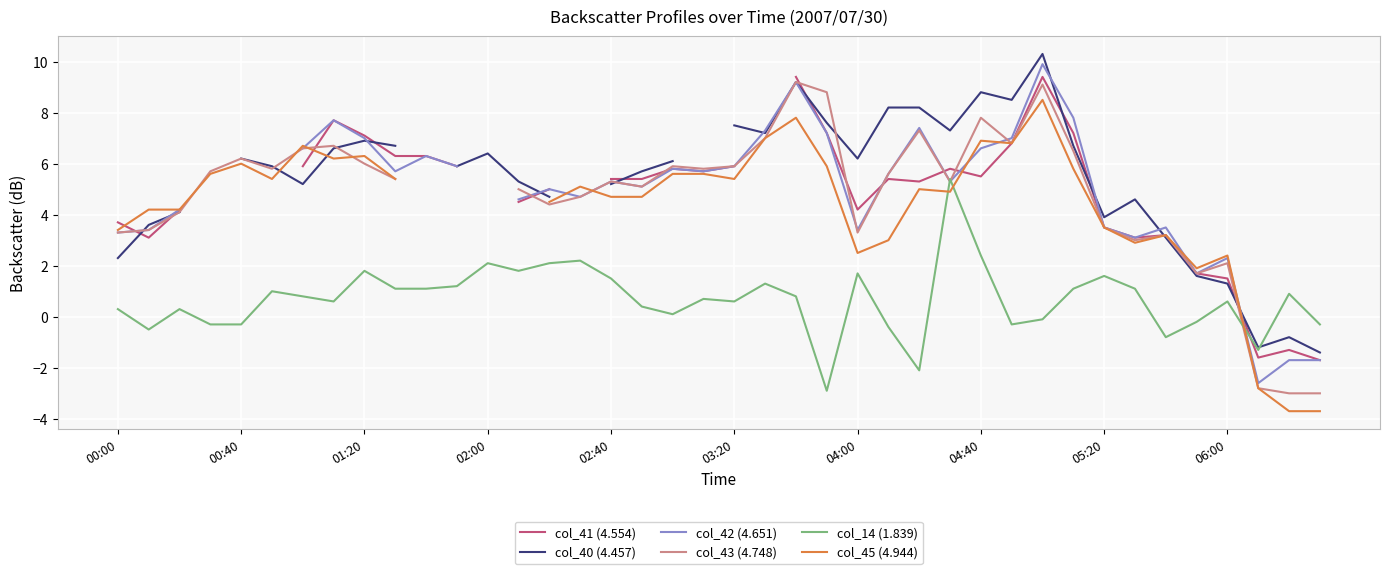

What is the value of the col_42 (4.651) point at the 8th from the left?

7.7